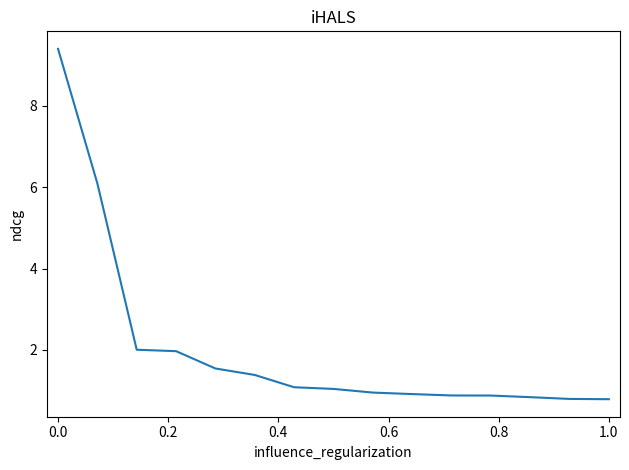

What is the difference between the maximum and minimum values?

8.6